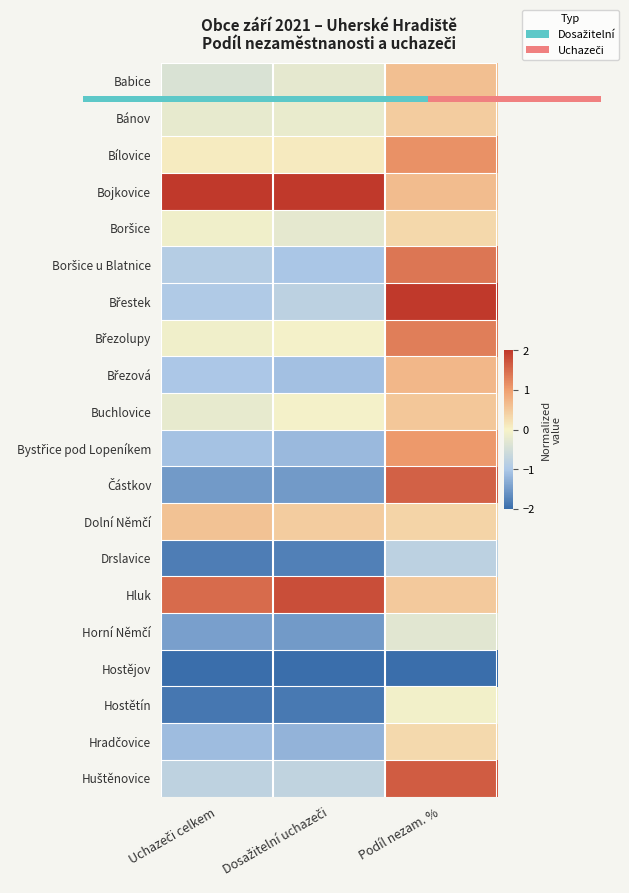

The Buchlovice series shows 0.5 at Podíl nezam. %. True or false?

True